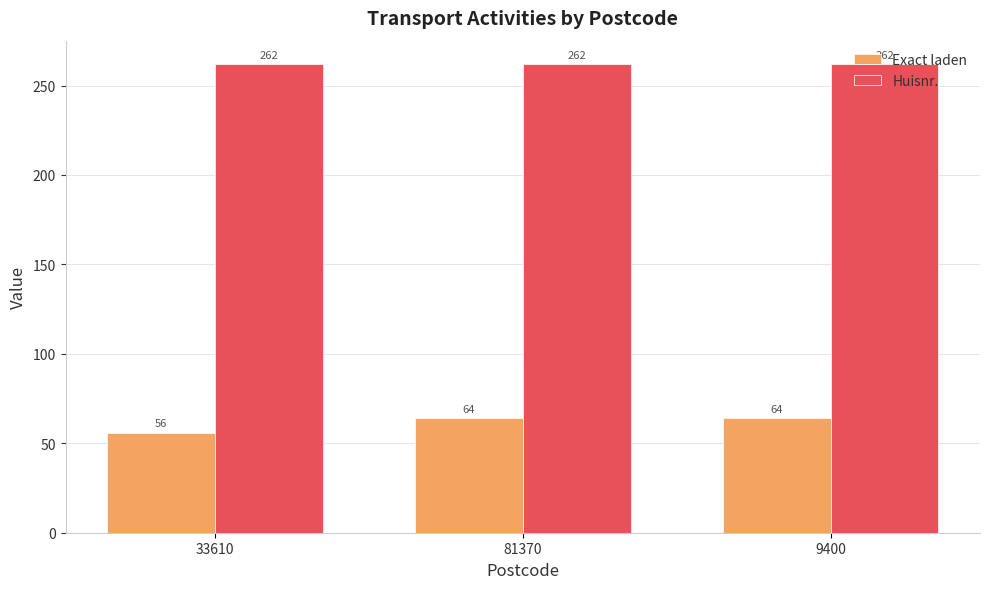

Reading left to right, transcribe all the data shown in this chart.

Exact laden: 56	64	64
Huisnr.: 262	262	262